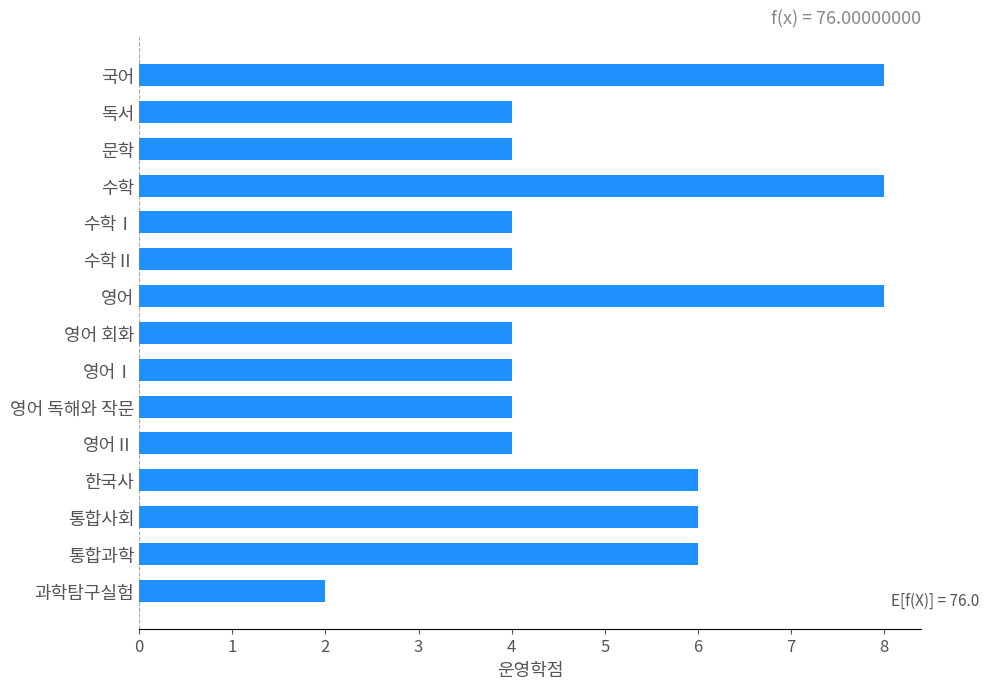

What is the difference between the maximum and minimum values?

6